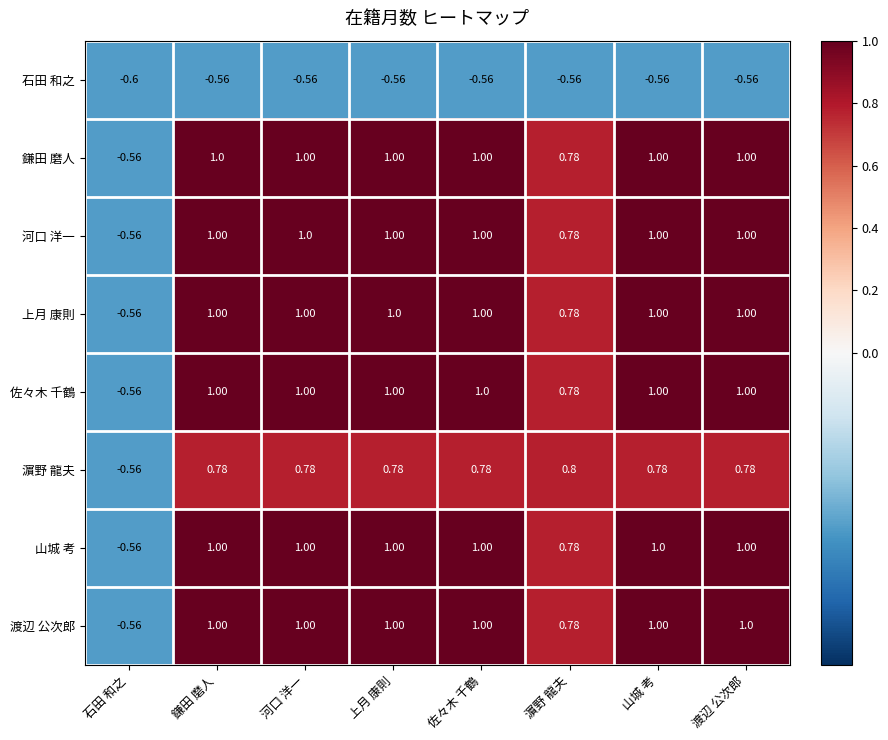

At which label is 濵野 龍夫 closest to 0?

石田 和之